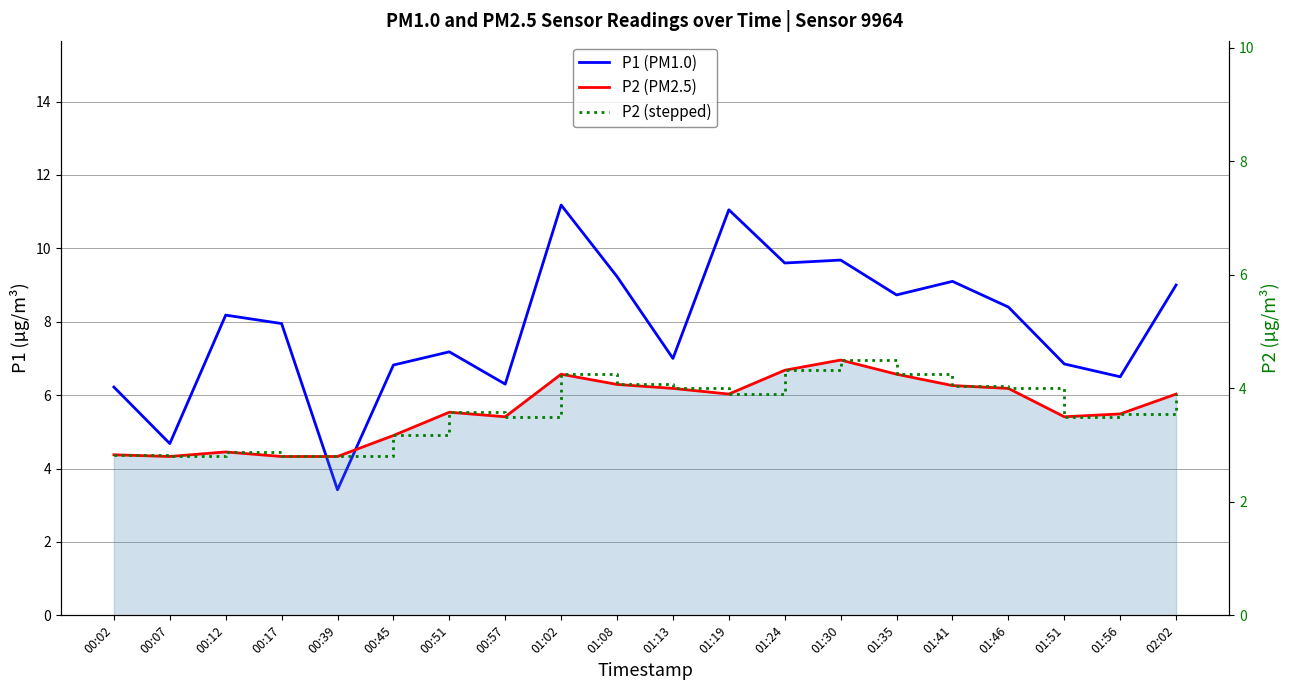

Rank the categories by P1 value from lowest to highest.

00:39, 00:07, 00:02, 00:57, 01:56, 00:45, 01:51, 01:13, 00:51, 00:17, 00:12, 01:46, 01:35, 02:02, 01:41, 01:08, 01:24, 01:30, 01:19, 01:02